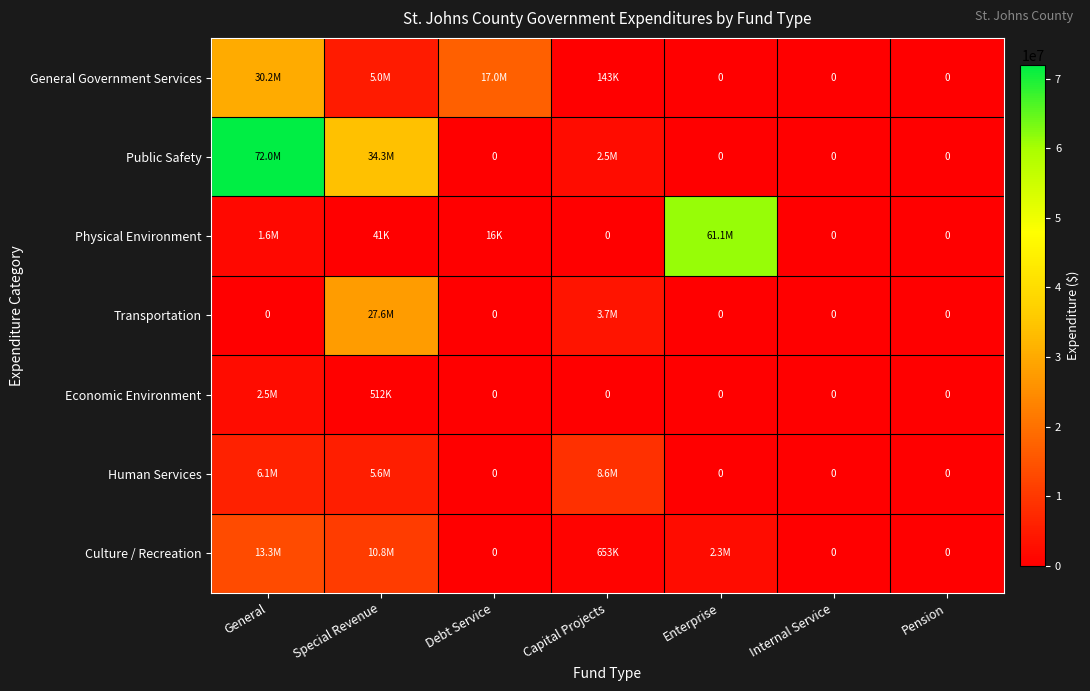

At which label is Transportation closest to 13798464?

Capital Projects